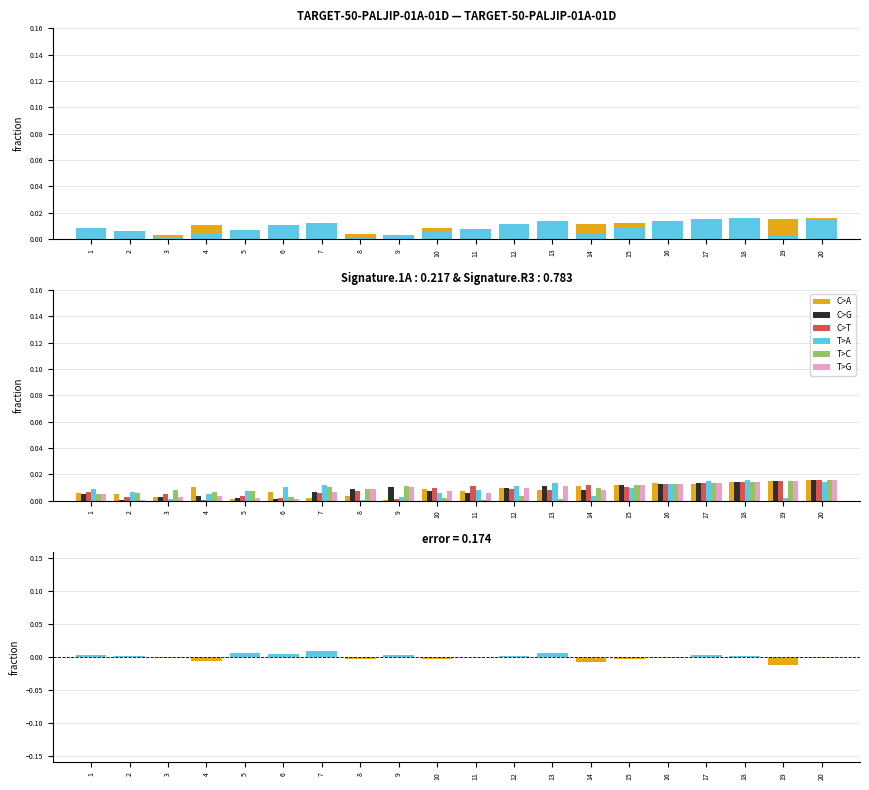

How many groups of bars are there?

20